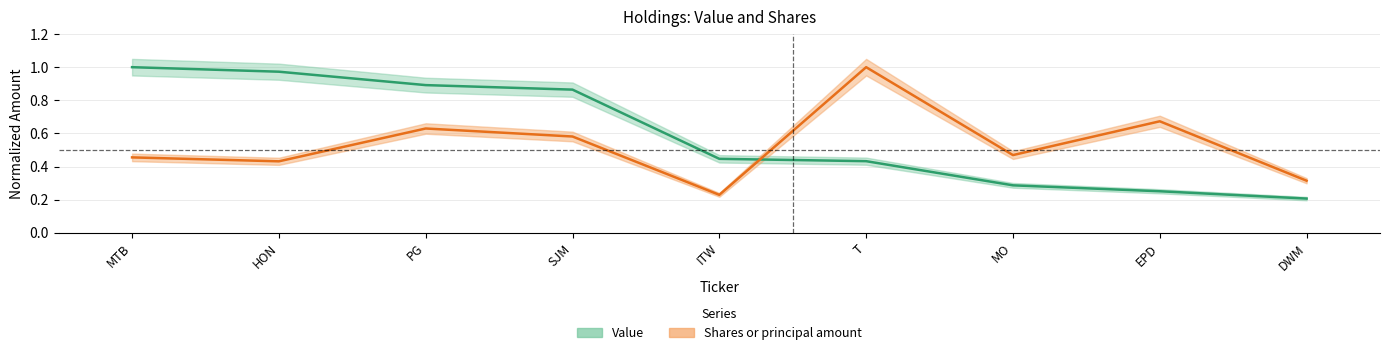

What is the difference between the highest and lowest values at PG?

0.3